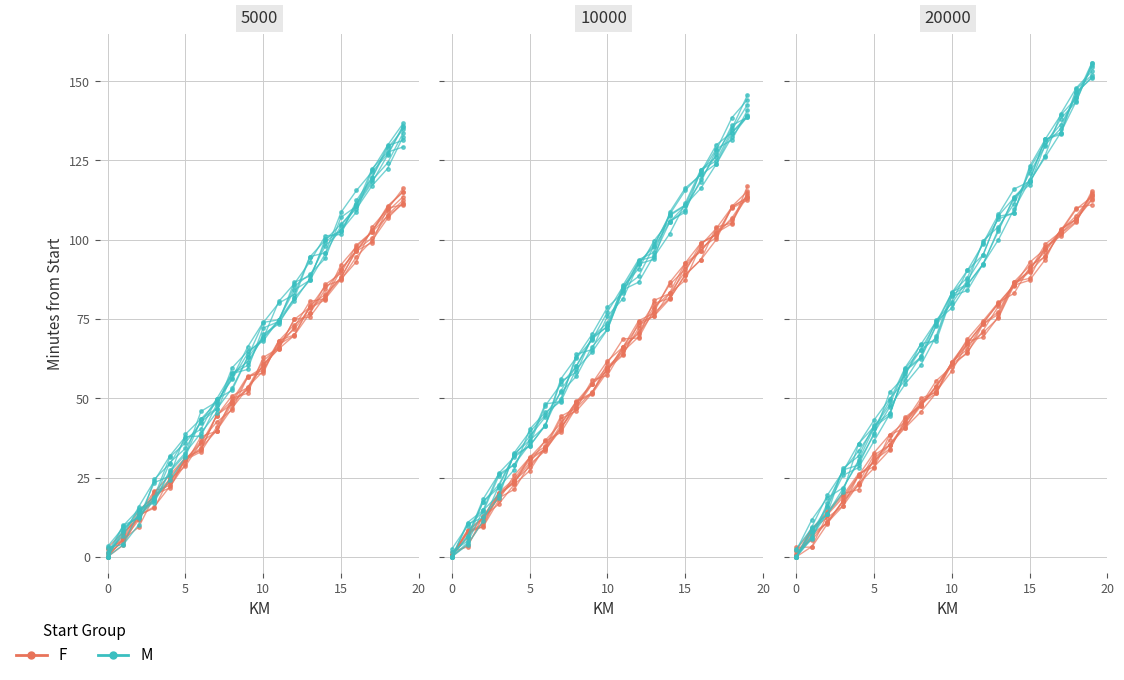

What is the average value of the F series?

57.1